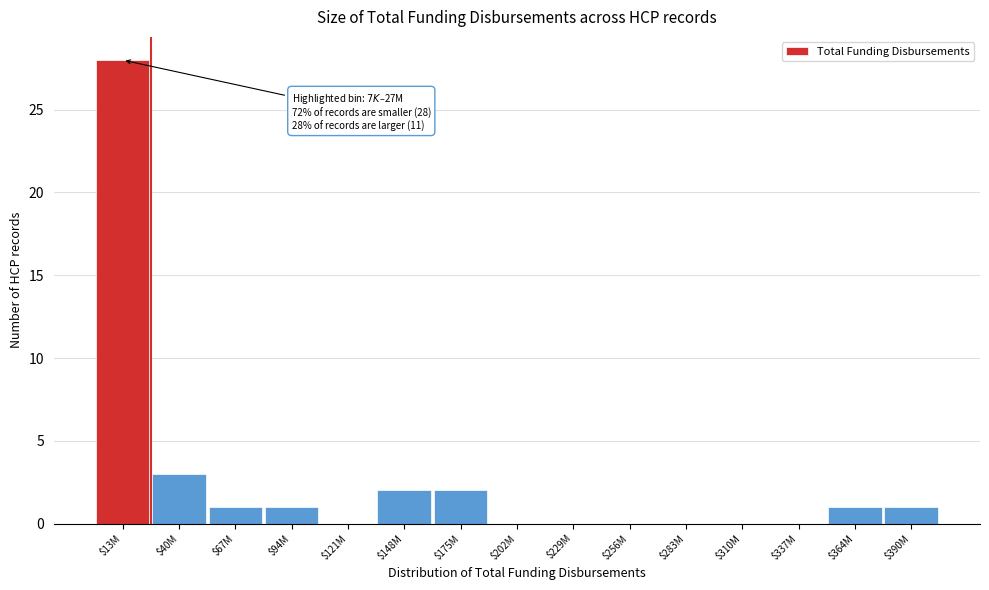

What is the maximum value shown in the chart?

28